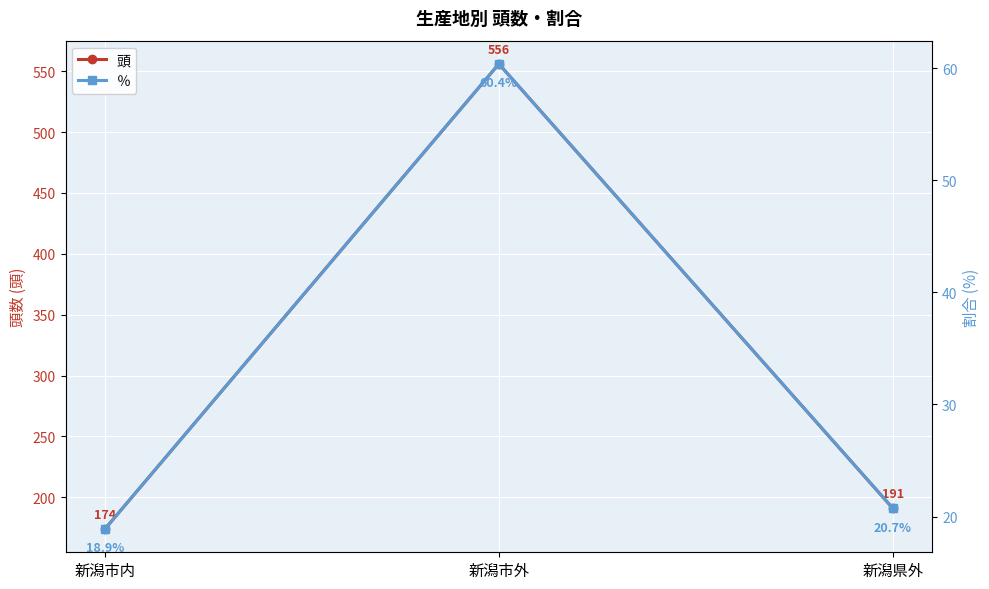

How many data points in 頭 are less than 191?

1